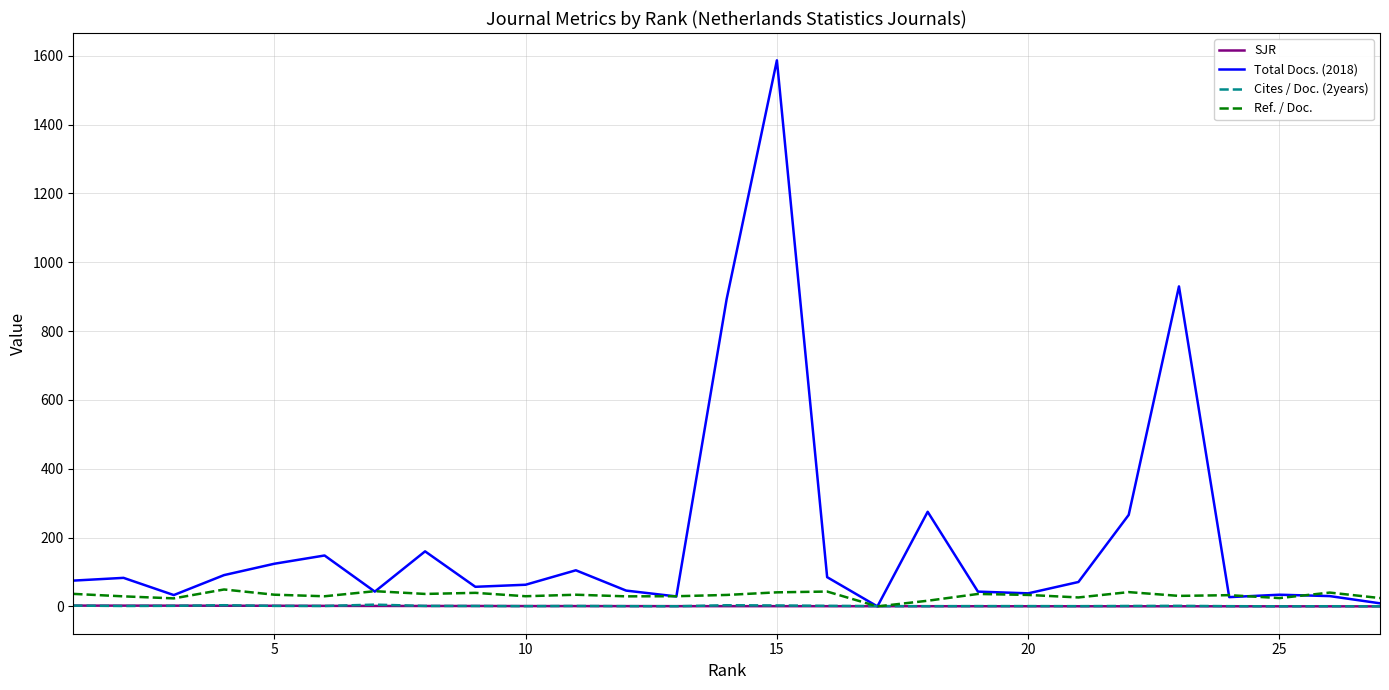

What is the average value of the Ref. / Doc. series?

32.1